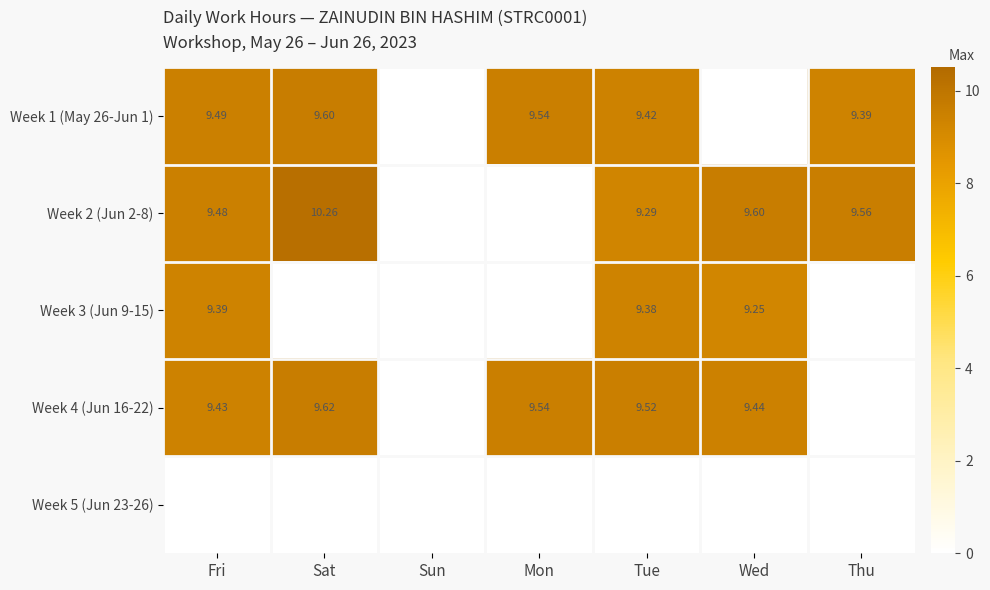

What is the total value across all series at Thu?

19.0